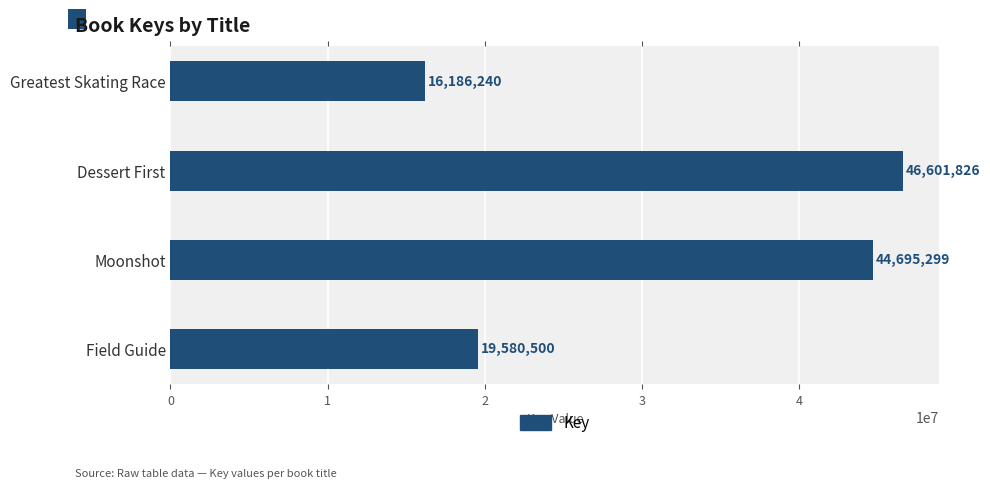

Does the chart contain stacked bars?

No